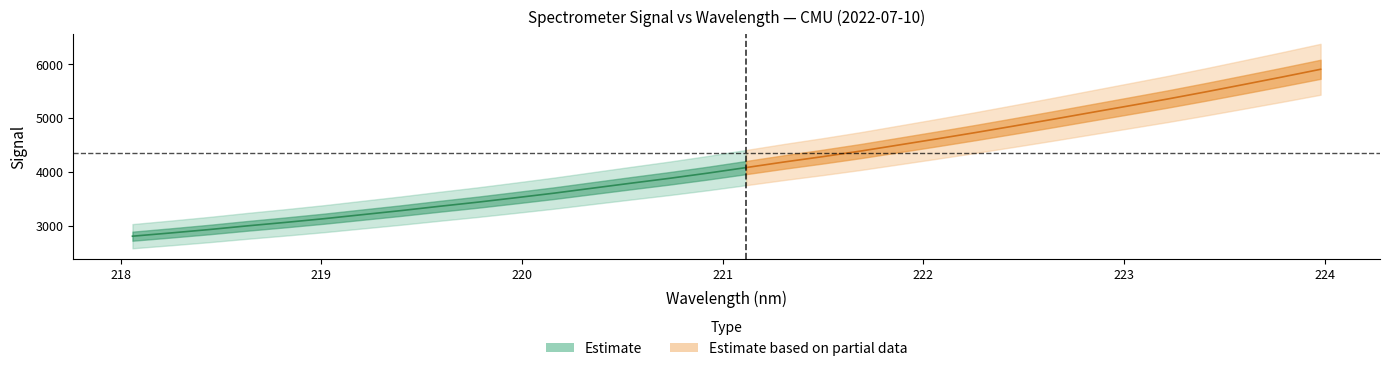

What is the difference between the values at 220.7354 and 220.3533?

181.7